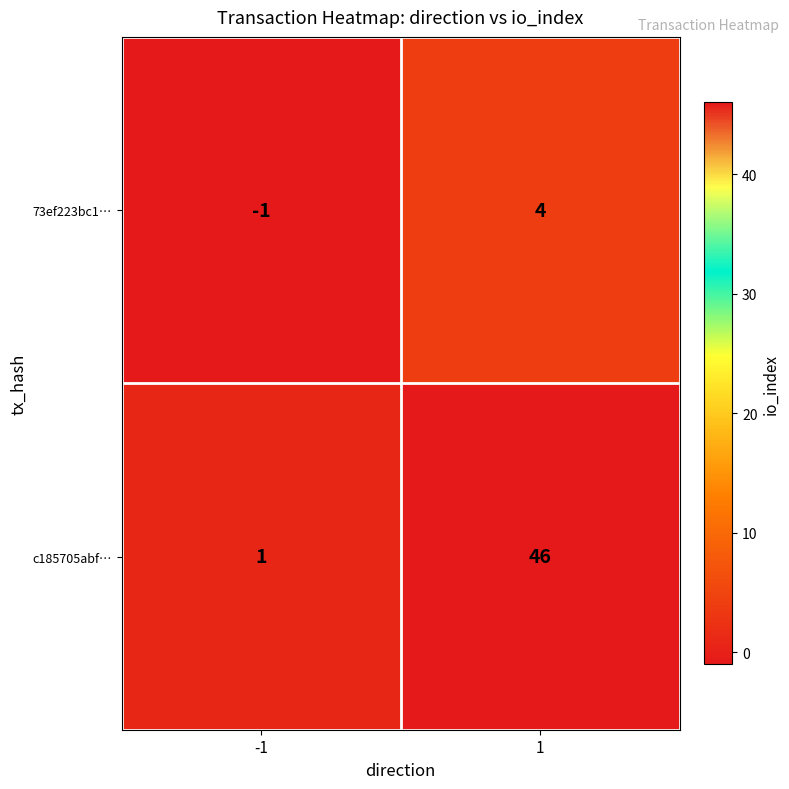

What is the greatest value displayed?

46